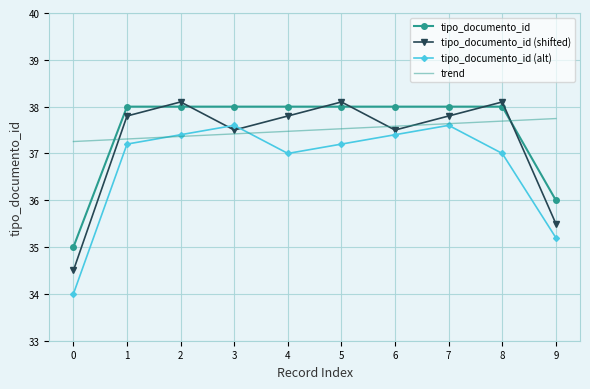

What is the smallest value displayed?

34.0